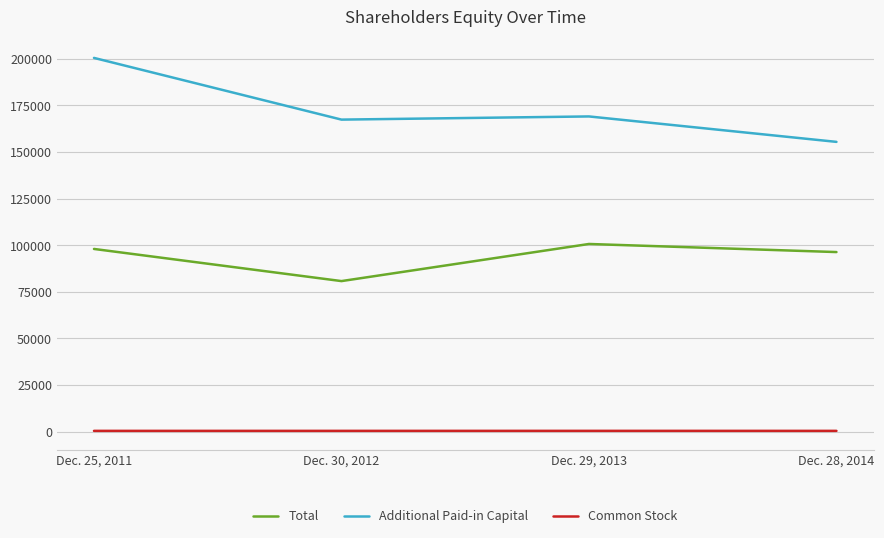

Count the Common Stock values in the range 343 to 350.

3